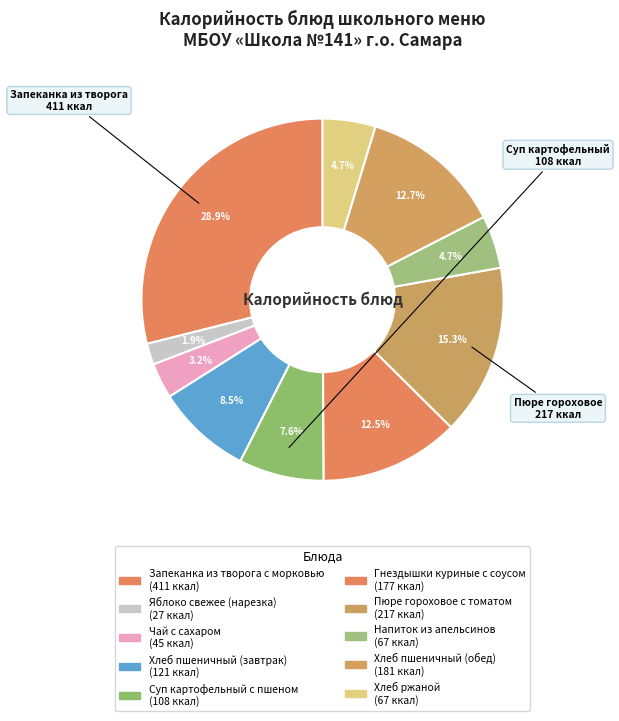

Approximately how many times larger is the value at Суп картофельный с пшеном compared to Яблоко свежее (нарезка)?

4.0